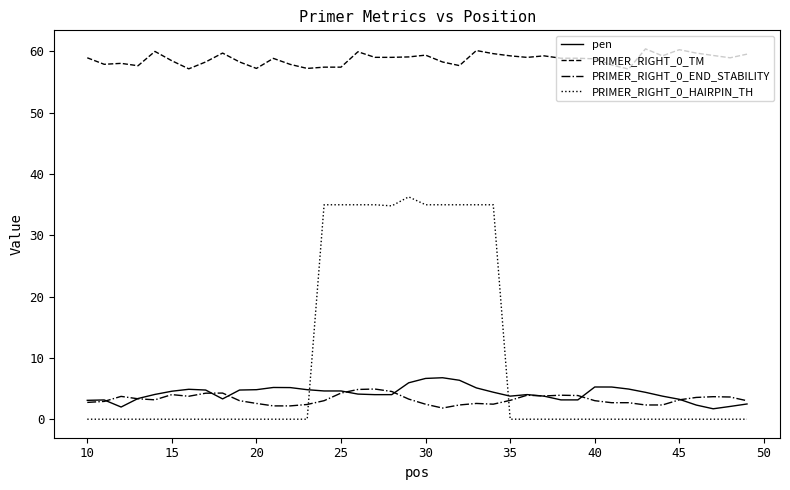

What is the lowest value of the PRIMER_RIGHT_0_END_STABILITY series?

1.8